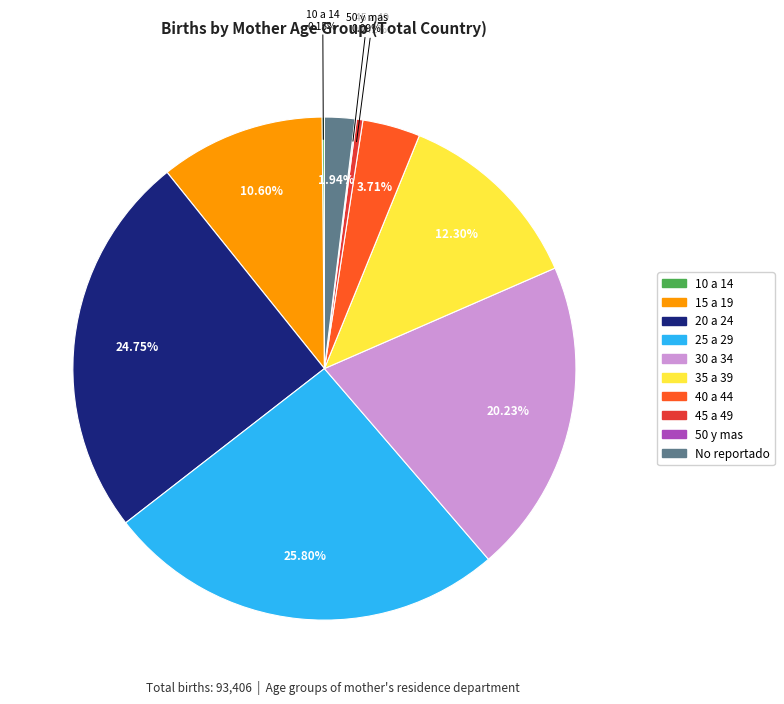

Do 15 a 19 and 25 a 29 together represent more than half of the pie?

No